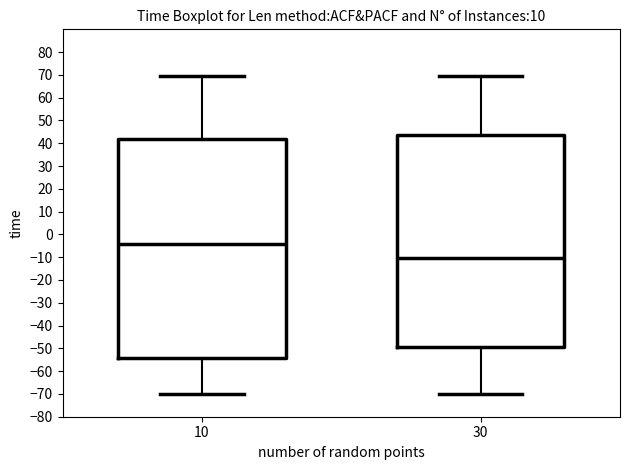

Comparing the boxes themselves (not the whiskers), which one is the tallest?

10